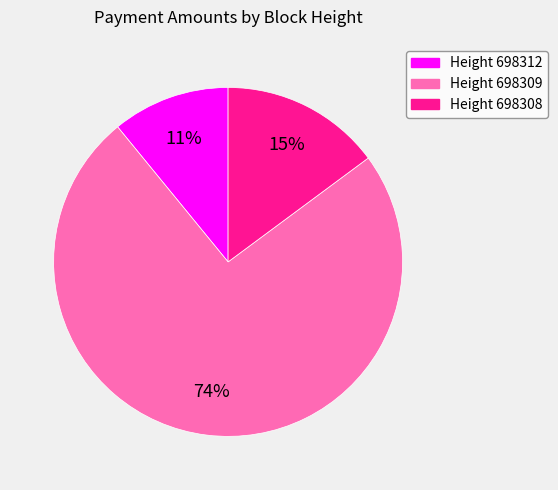

How many segments does this pie chart have?

3